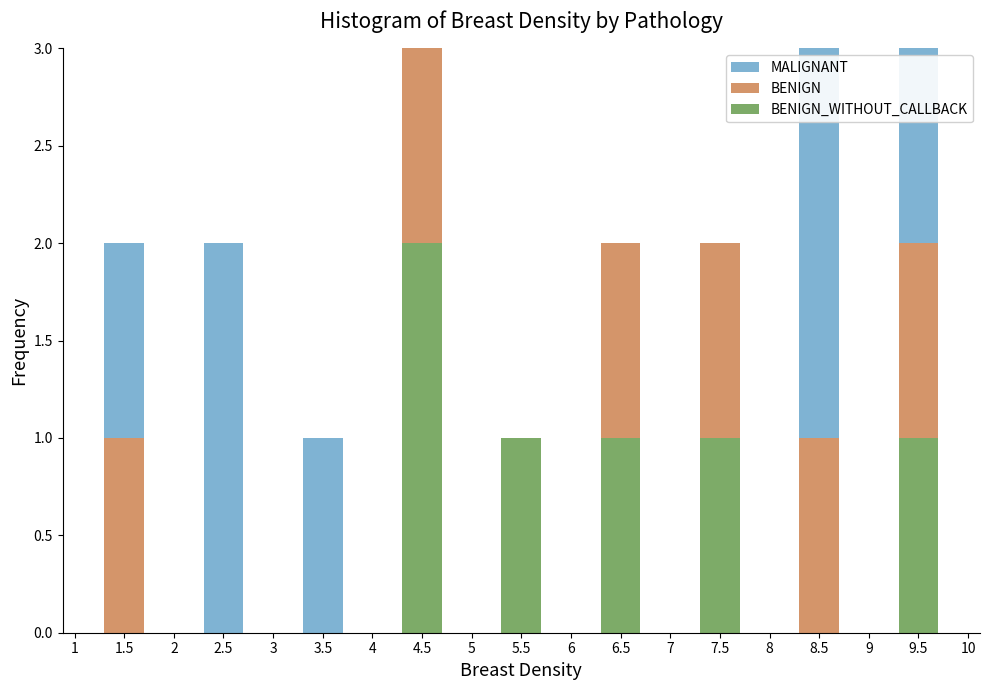

What is the total value across all series at 9.5?

3